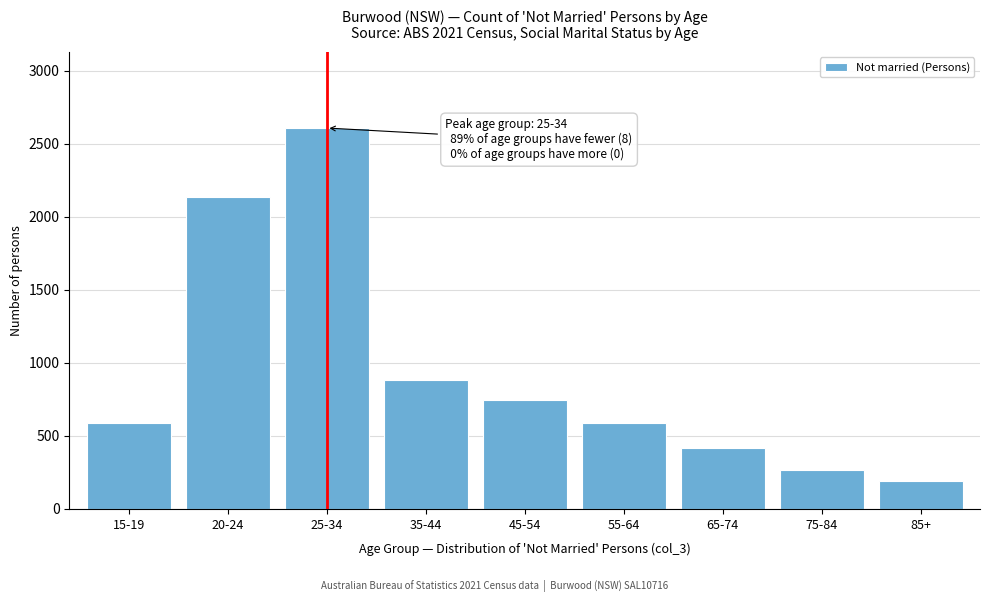

What is the smallest value displayed?

194